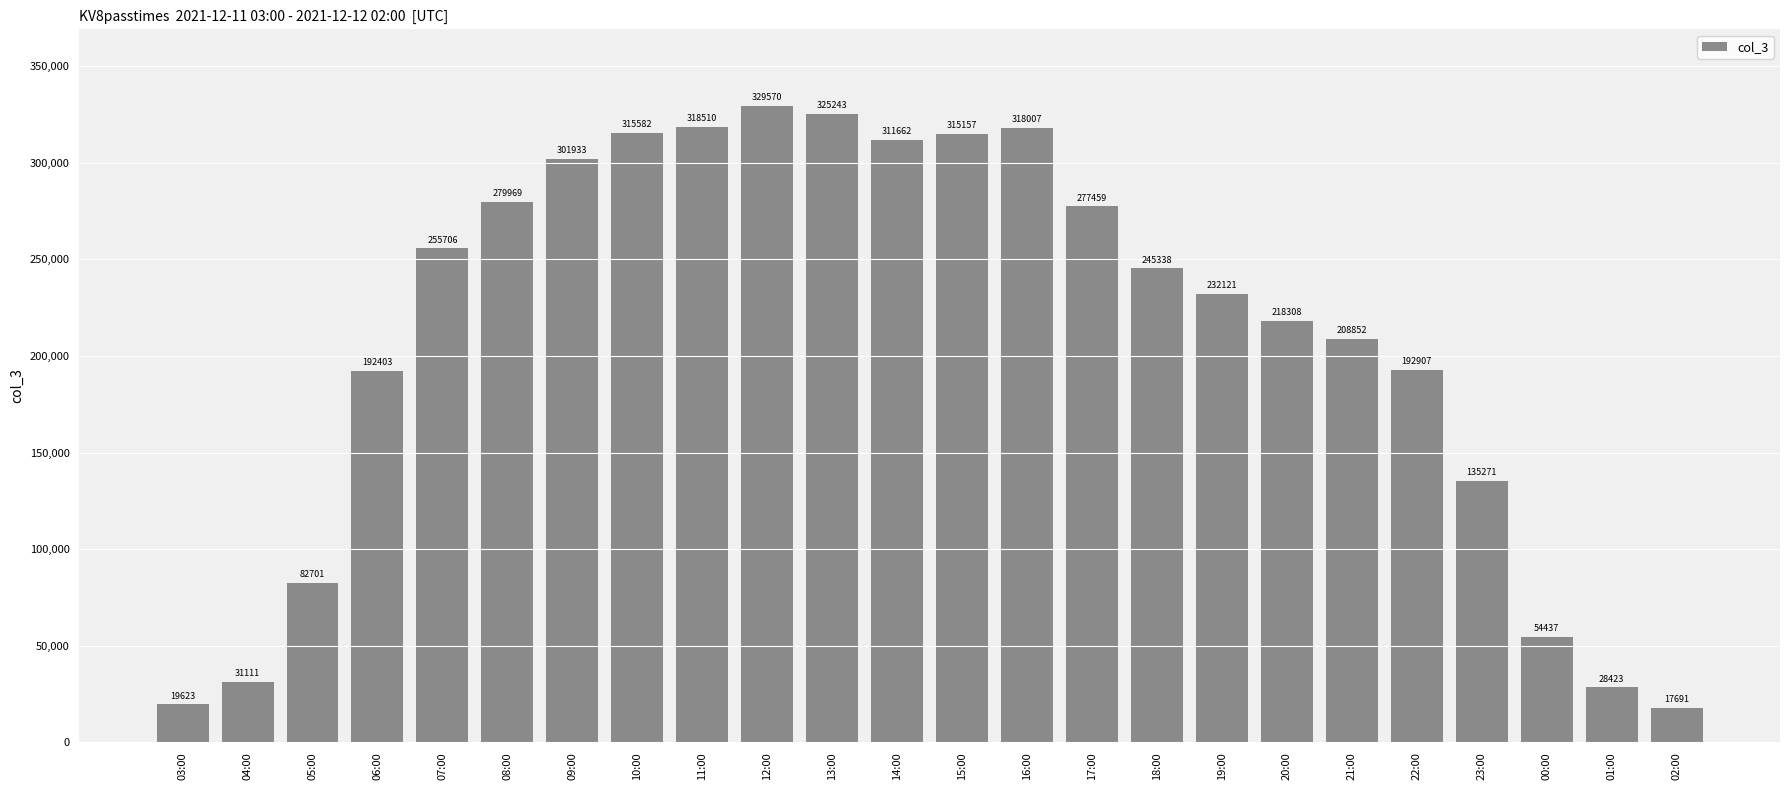

The value at 20:00 is 391401. True or false?

False